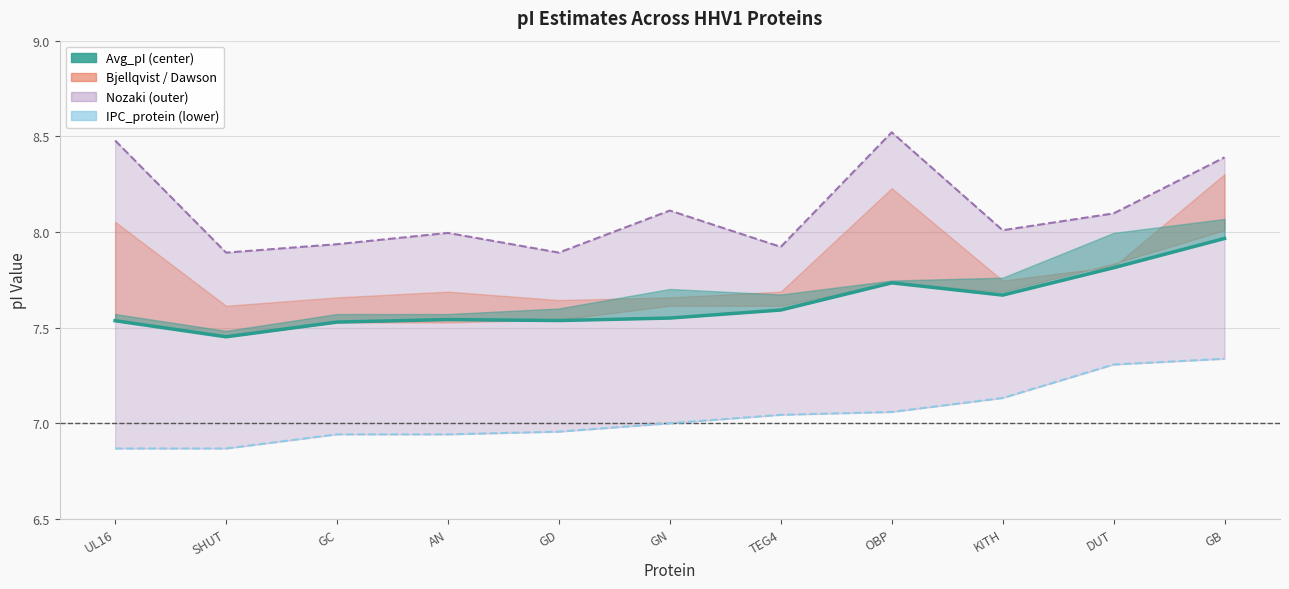

In Nozaki, how many points are lower than both neighbors (excluding endpoints)?

4